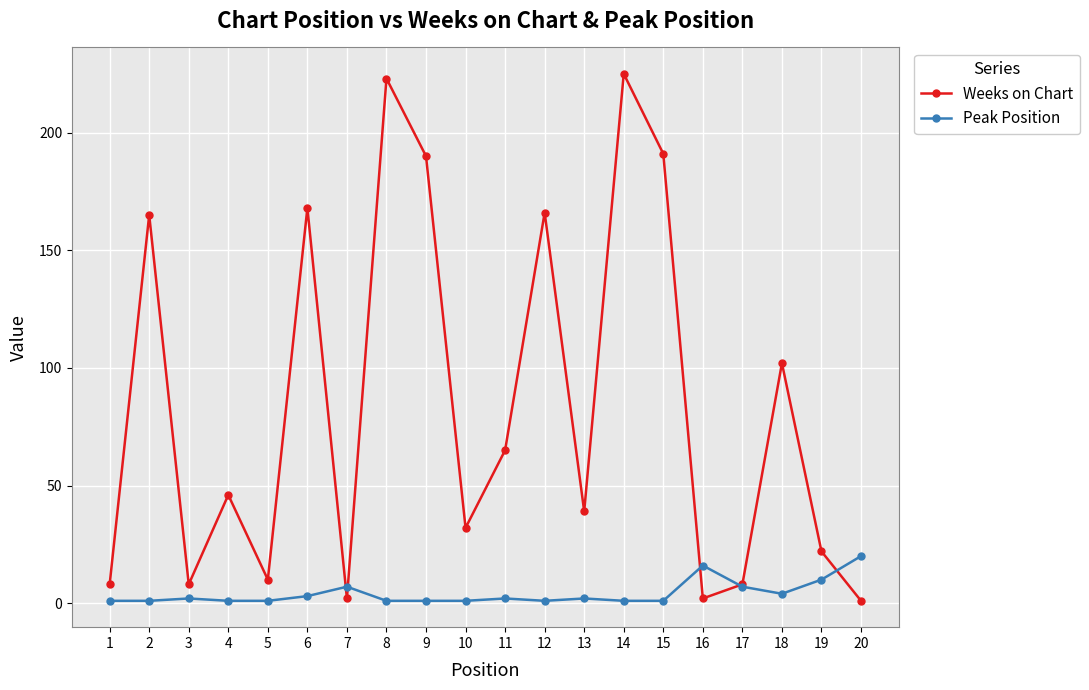

Is the value of Weeks on Chart at 19 greater than the value of Peak Position at 15?

Yes